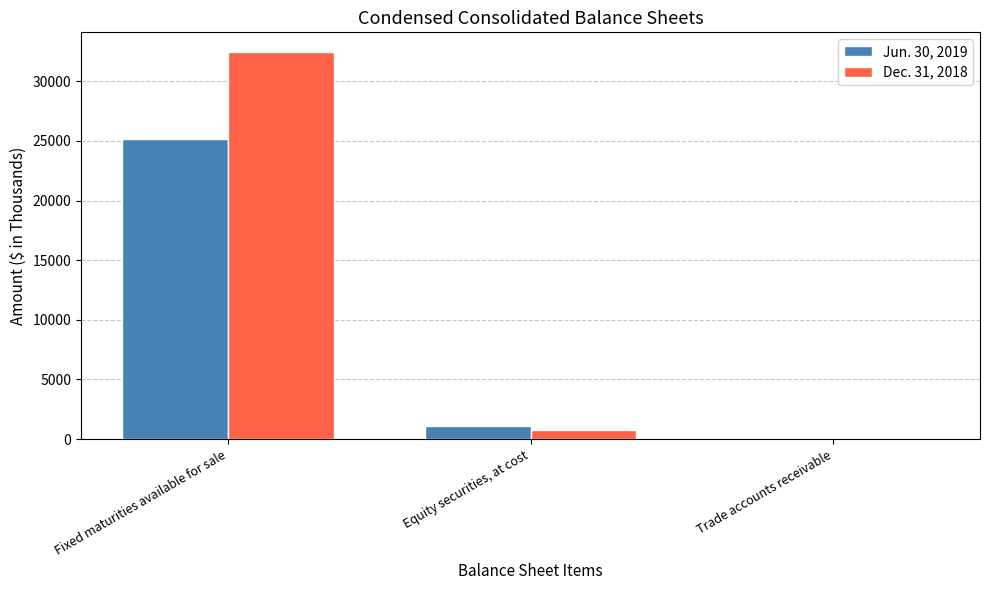

Reading left to right, list all the values displayed in this chart.

Jun. 30, 2019: Fixed maturities available for sale=25173	Equity securities, at cost=1099	Trade accounts receivable=49
Dec. 31, 2018: Fixed maturities available for sale=32474	Equity securities, at cost=794	Trade accounts receivable=42